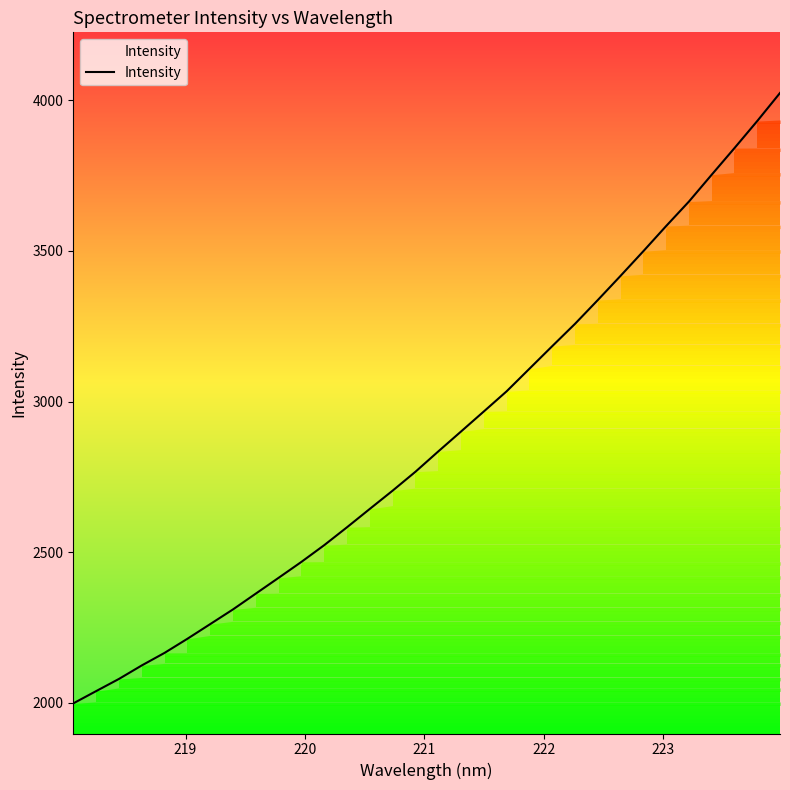

What is the highest value of the Intensity series?

4023.9